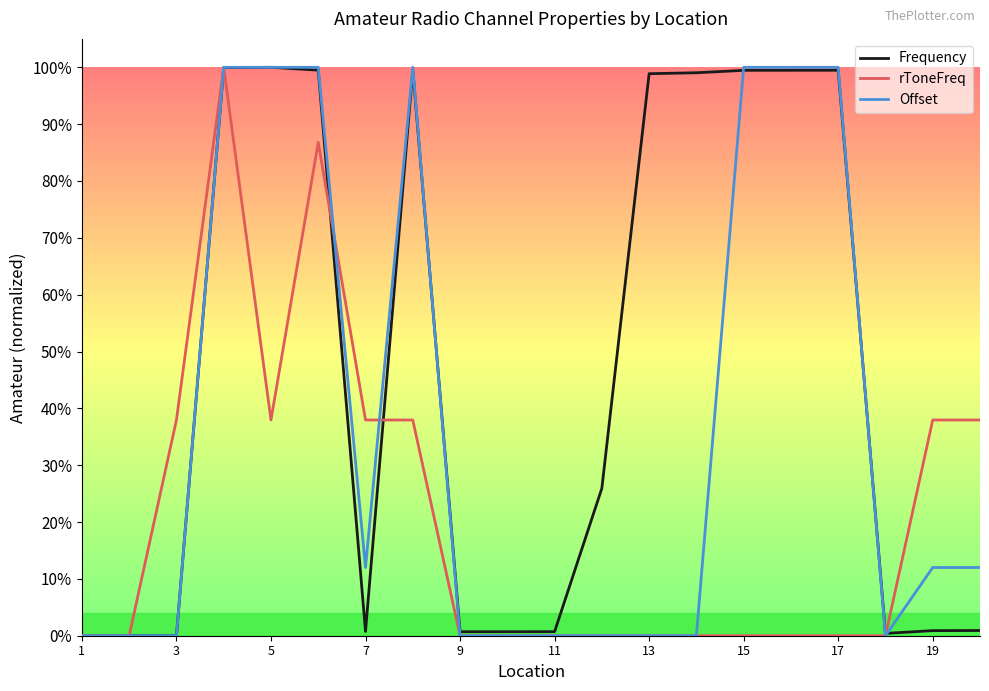

What are all the series names shown in the legend?

Frequency, rToneFreq, Offset